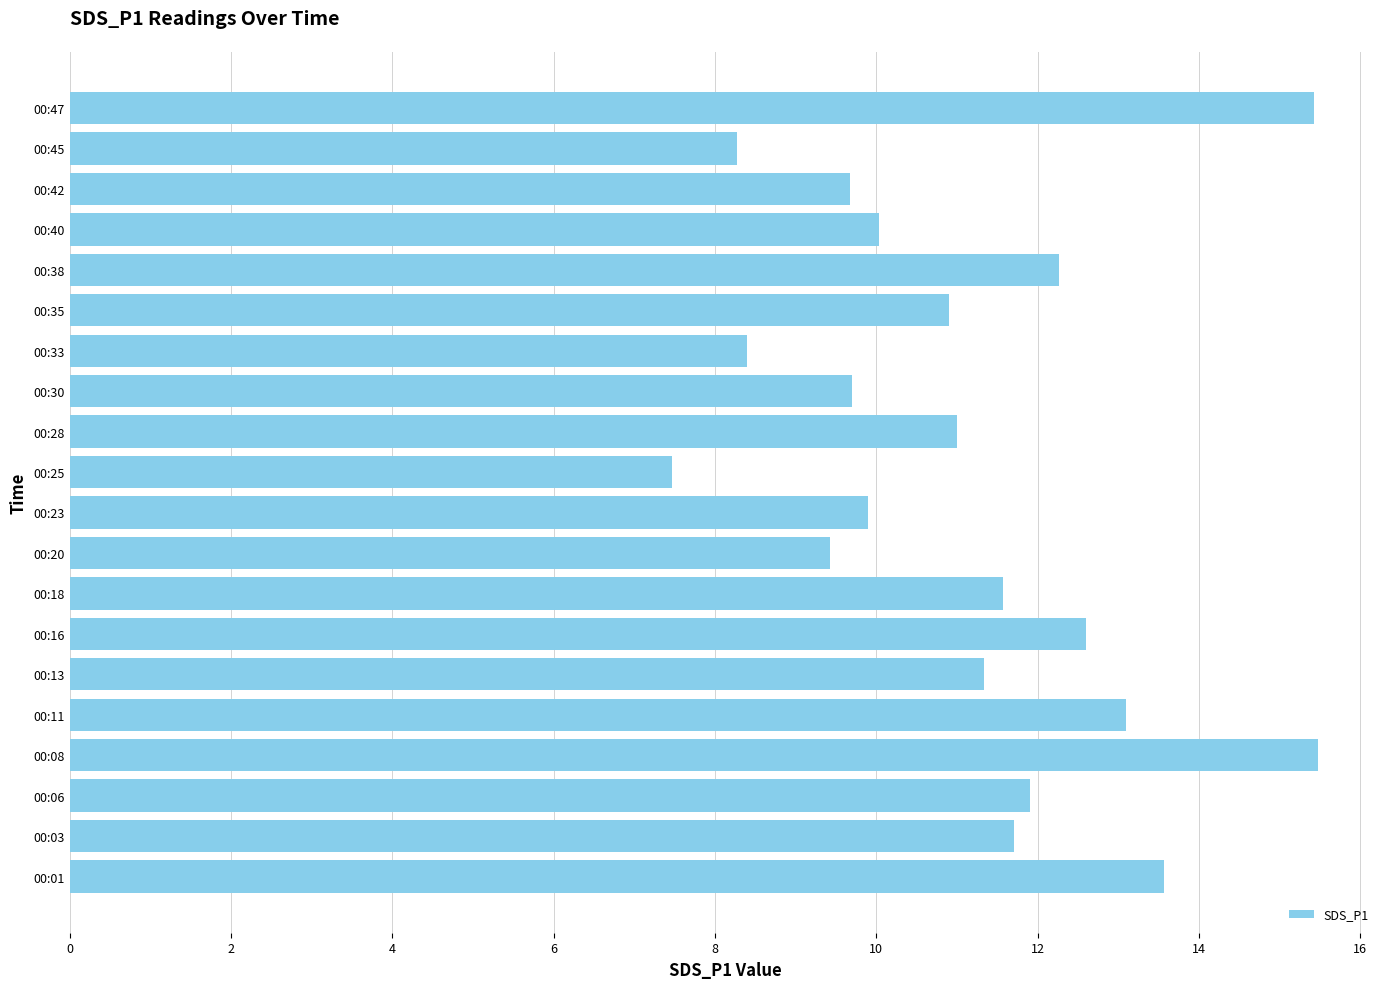

The value at 00:35 is 10.9. True or false?

True